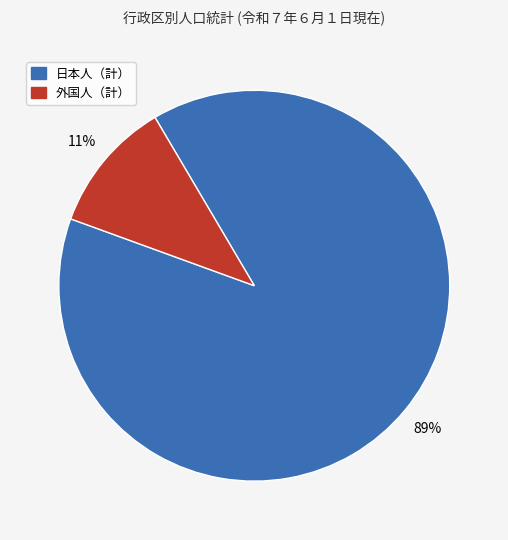

To the nearest percent, what percentage of the pie is 外国人（計）?

11%